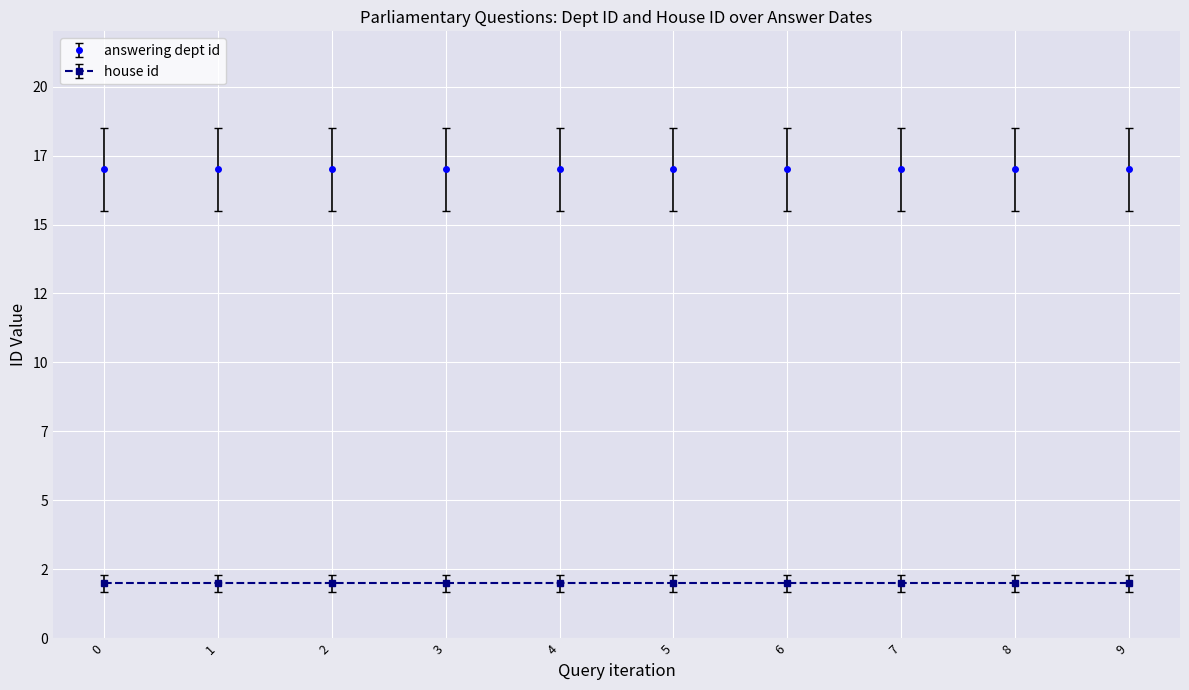

Count the number of data series in this chart.

2